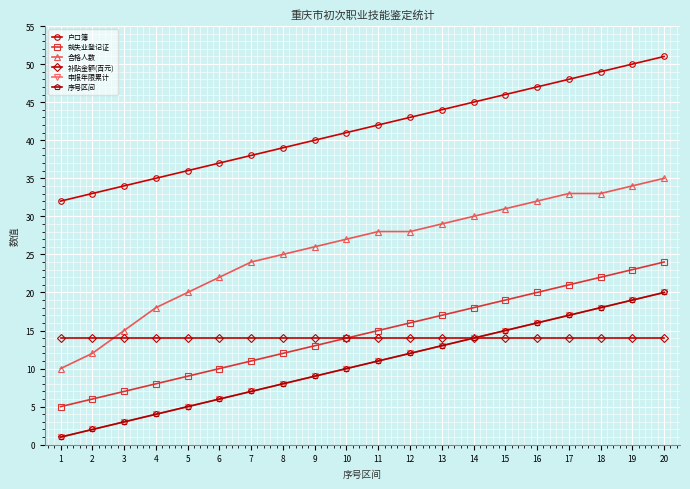

True or false: 就失业登记证 has more than 0 points higher than both neighbors.

False